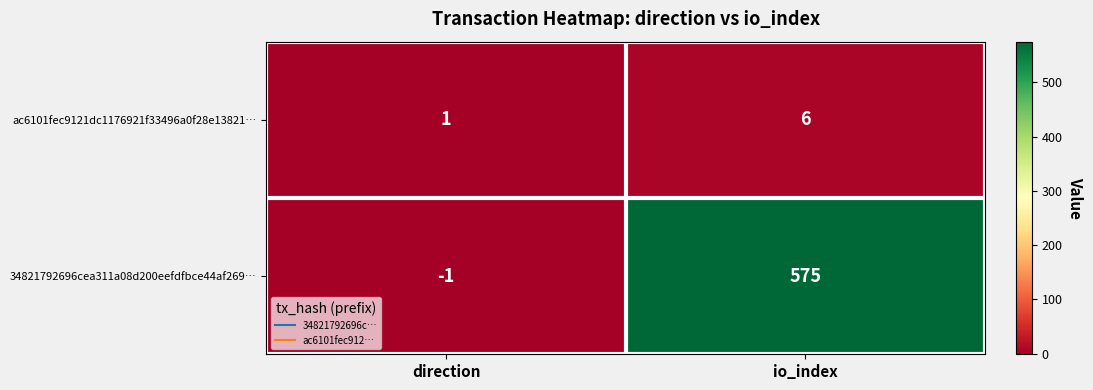

Which series has the largest total across all categories?

34821792696cea311a08d200eefdfbce44af269…